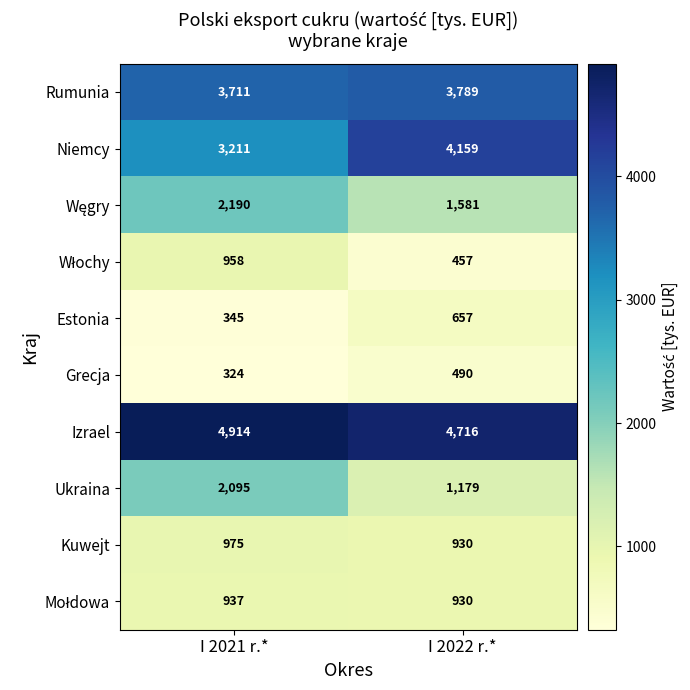

Rank the categories by Kuwejt value from lowest to highest.

I 2022 r.*, I 2021 r.*